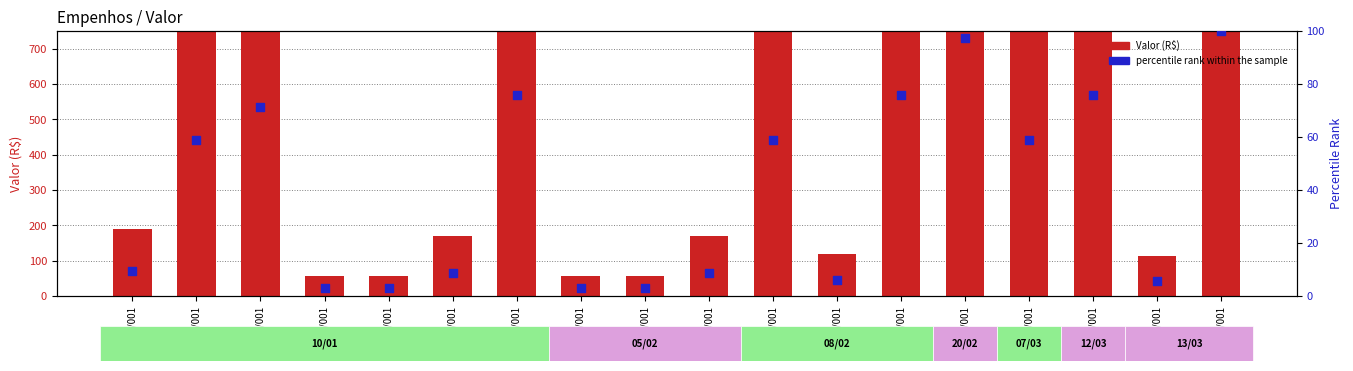

Which series reaches the minimum Y coordinate?

percentile rank within the sample